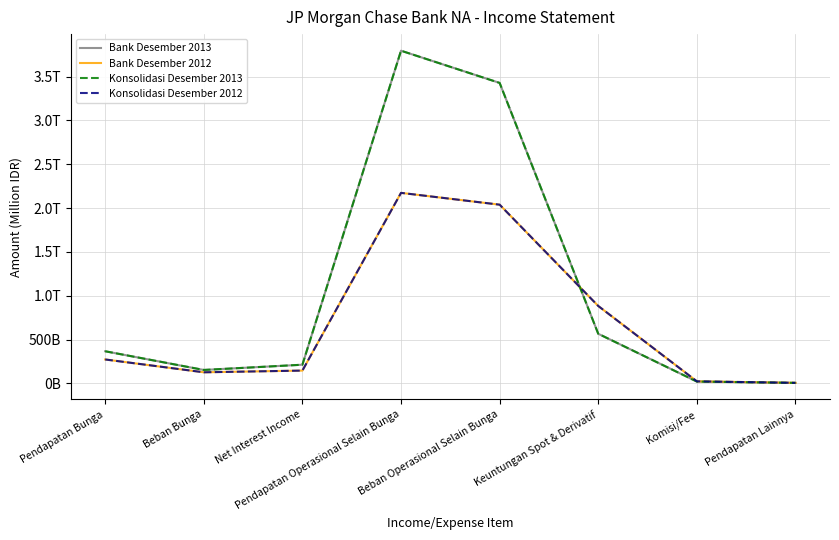

Between Komisi/Fee and Pendapatan Bunga, which is larger?

Pendapatan Bunga